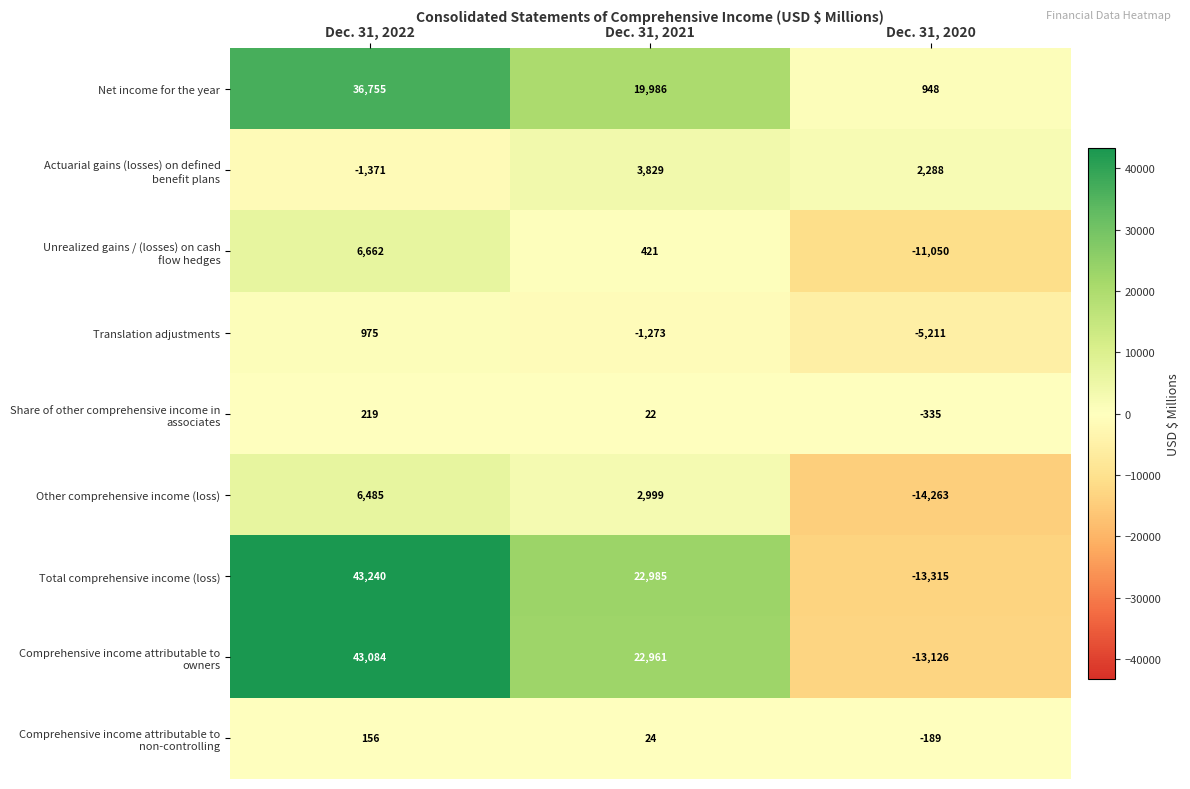

Which series has the largest total across all categories?

row_0